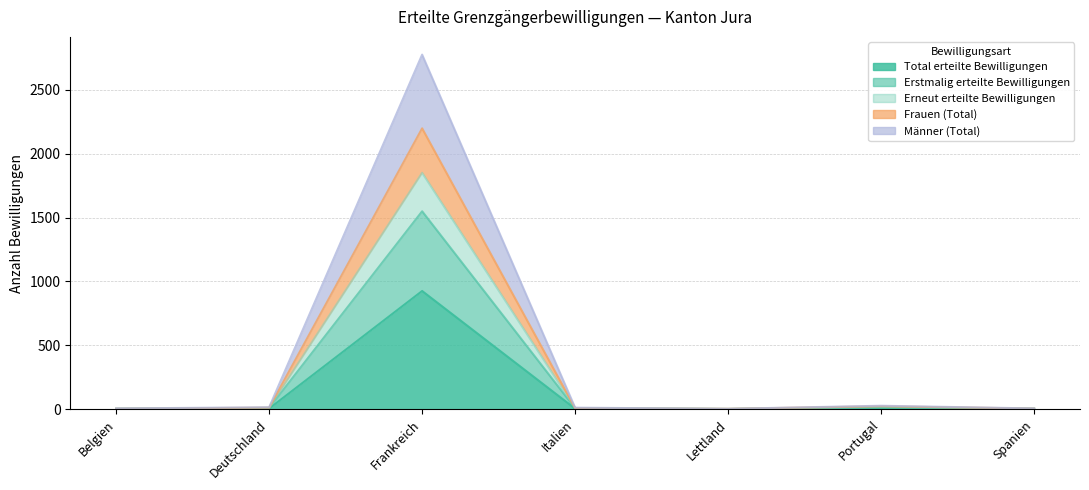

At which label does Total erteilte Bewilligungen first exceed 4?

Deutschland